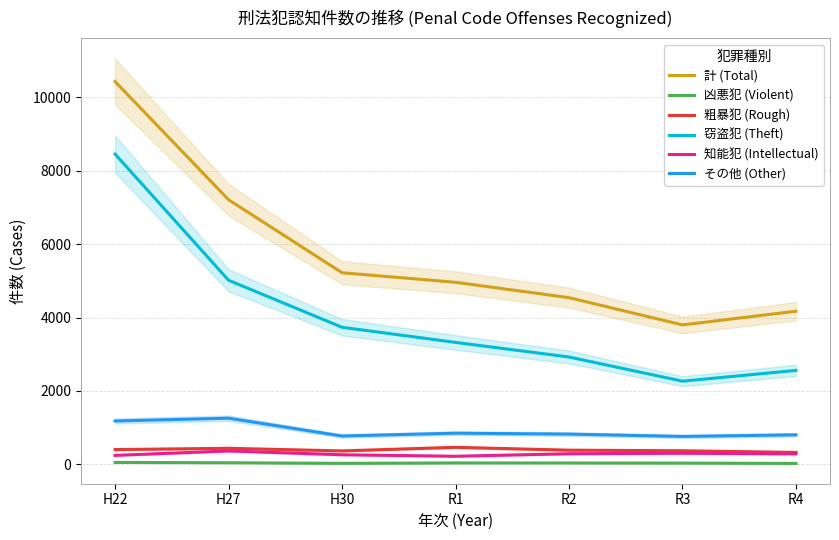

How many lines are shown in the chart?

6